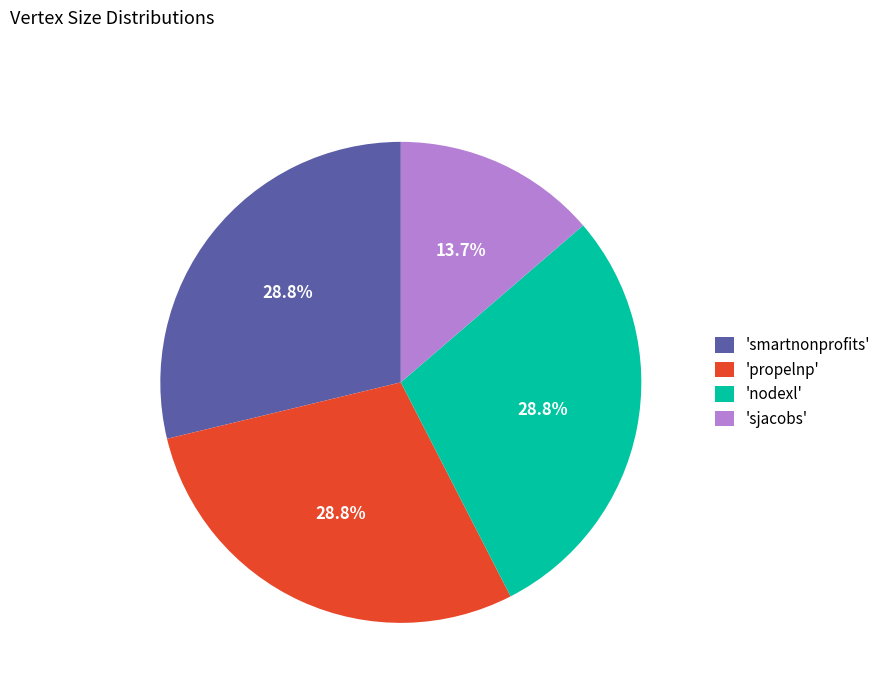

How many segments does this pie chart have?

4